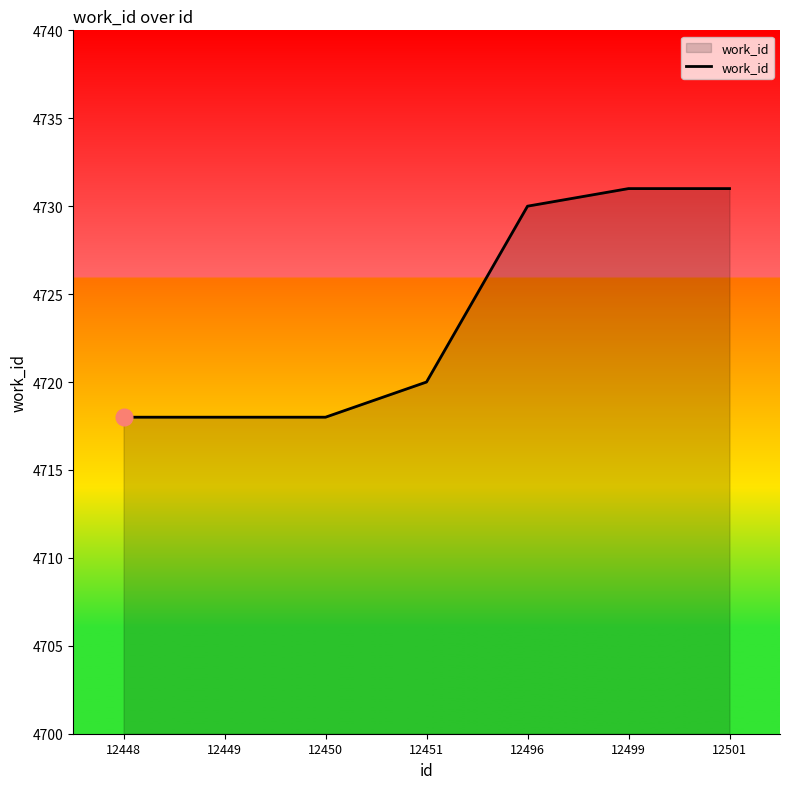

What is the minimum value shown in the chart?

4718